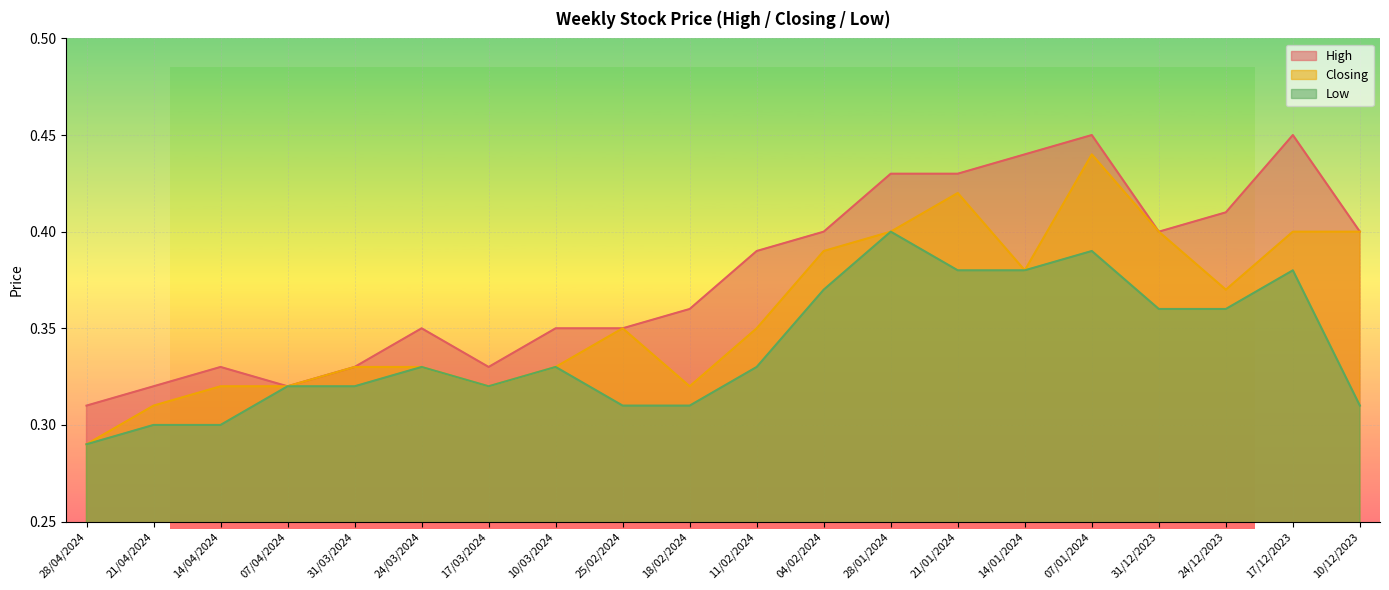

Reading right to left, extract all data points from this chart.

High: 10/12/2023=0.4	17/12/2023=0.5	24/12/2023=0.4	31/12/2023=0.4	07/01/2024=0.5	14/01/2024=0.4	21/01/2024=0.4	28/01/2024=0.4	04/02/2024=0.4	11/02/2024=0.4	18/02/2024=0.4	25/02/2024=0.3	10/03/2024=0.3	17/03/2024=0.3	24/03/2024=0.3	31/03/2024=0.3	07/04/2024=0.3	14/04/2024=0.3	21/04/2024=0.3	28/04/2024=0.3
Closing: 10/12/2023=0.4	17/12/2023=0.4	24/12/2023=0.4	31/12/2023=0.4	07/01/2024=0.4	14/01/2024=0.4	21/01/2024=0.4	28/01/2024=0.4	04/02/2024=0.4	11/02/2024=0.3	18/02/2024=0.3	25/02/2024=0.3	10/03/2024=0.3	17/03/2024=0.3	24/03/2024=0.3	31/03/2024=0.3	07/04/2024=0.3	14/04/2024=0.3	21/04/2024=0.3	28/04/2024=0.3
Low: 10/12/2023=0.3	17/12/2023=0.4	24/12/2023=0.4	31/12/2023=0.4	07/01/2024=0.4	14/01/2024=0.4	21/01/2024=0.4	28/01/2024=0.4	04/02/2024=0.4	11/02/2024=0.3	18/02/2024=0.3	25/02/2024=0.3	10/03/2024=0.3	17/03/2024=0.3	24/03/2024=0.3	31/03/2024=0.3	07/04/2024=0.3	14/04/2024=0.3	21/04/2024=0.3	28/04/2024=0.3